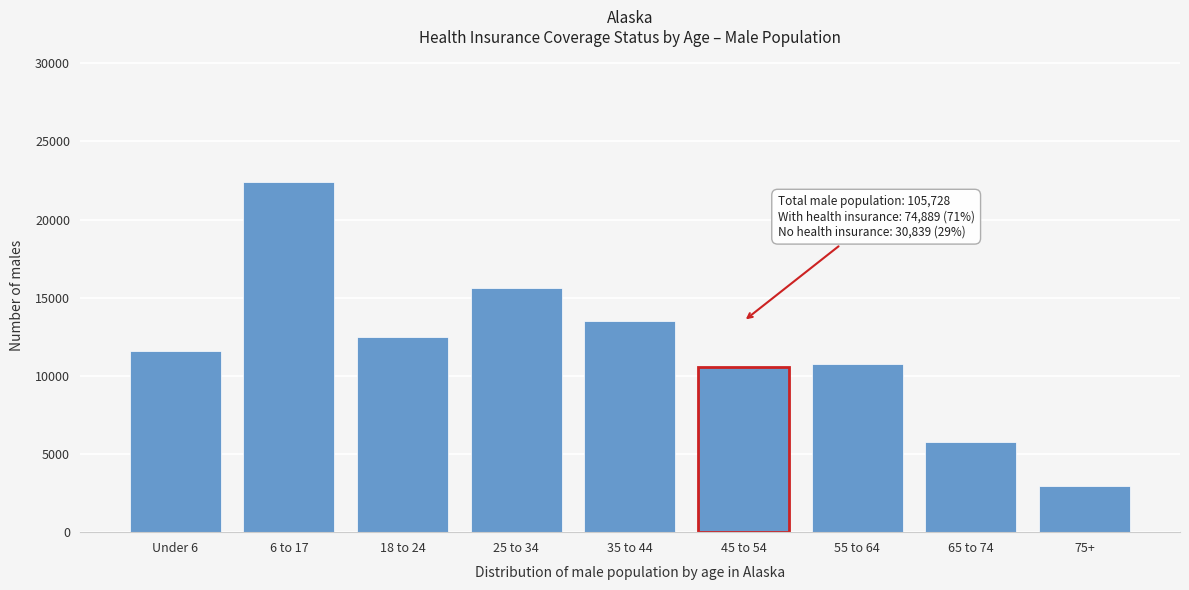

Reading left to right, transcribe all the data shown in this chart.

11599	22411	12490	15649	13503	10539	10769	5788	2980